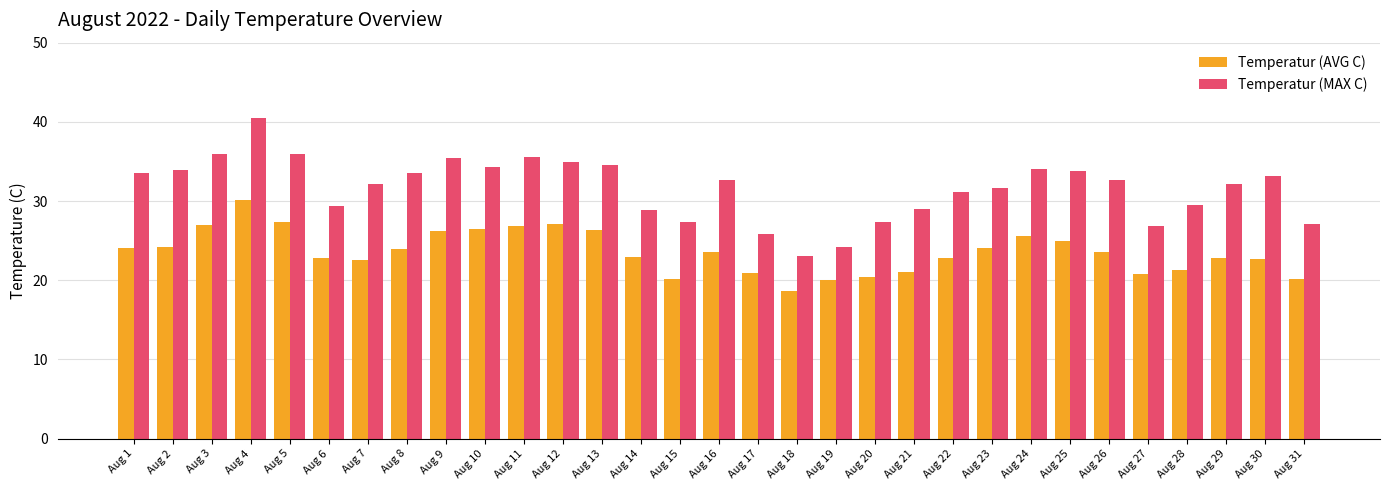

What is the sum of all Temperatur (MAX C) values?

980.2